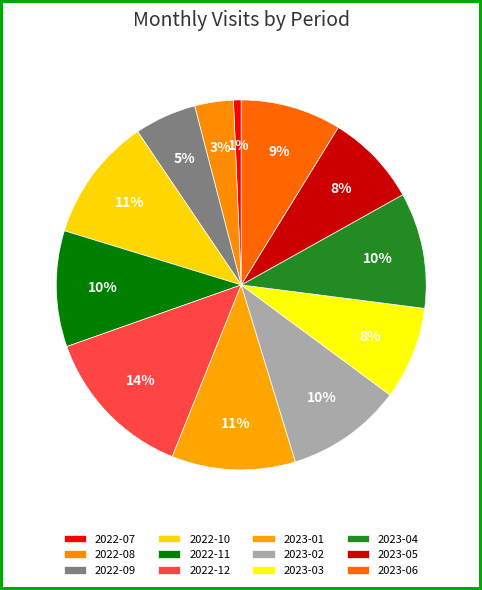

How much of the chart is everything except 2023-05?

91.9%